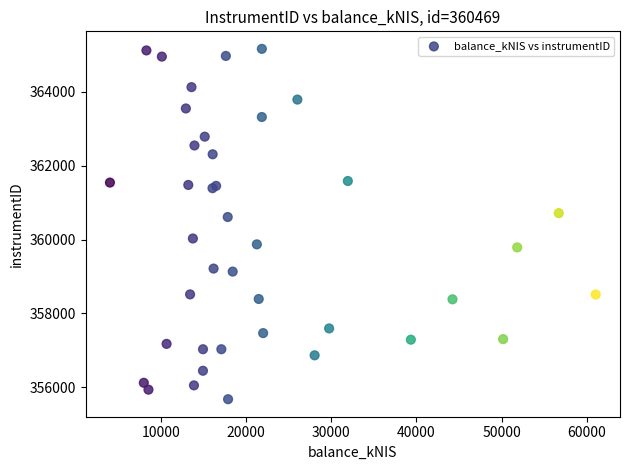

What Y value in the scatter plot is closest to 360421?

360611.3